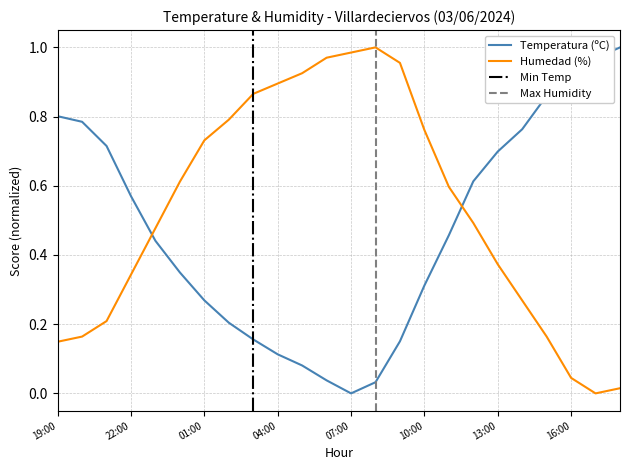

Which series ends up on top after the final intersection of Humedad (%) and Temperatura (ºC)?

Temperatura (ºC)